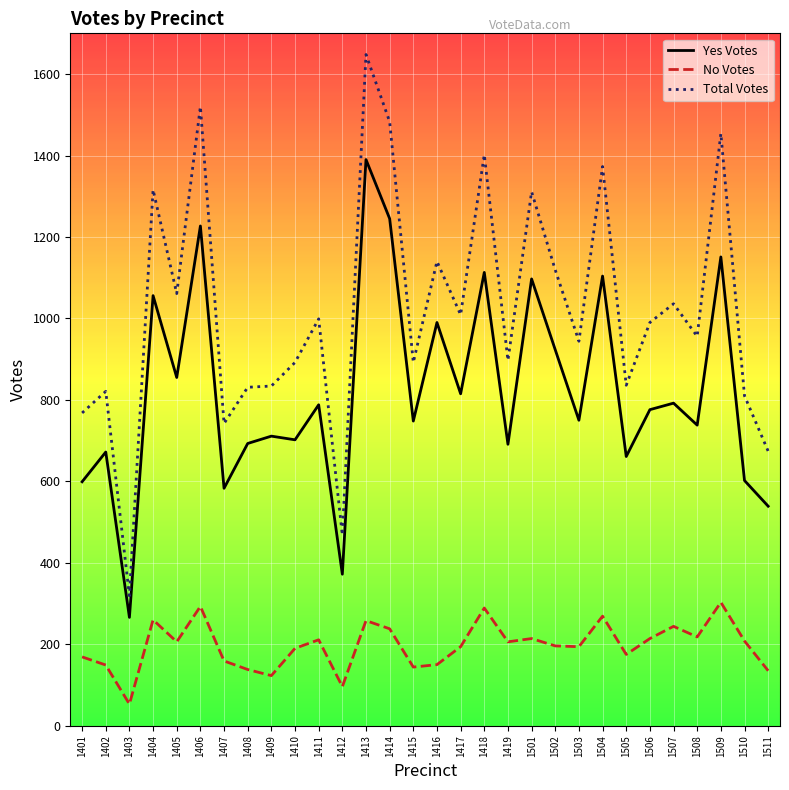

What is the difference between the second highest and second lowest values in the Yes Votes series?

873